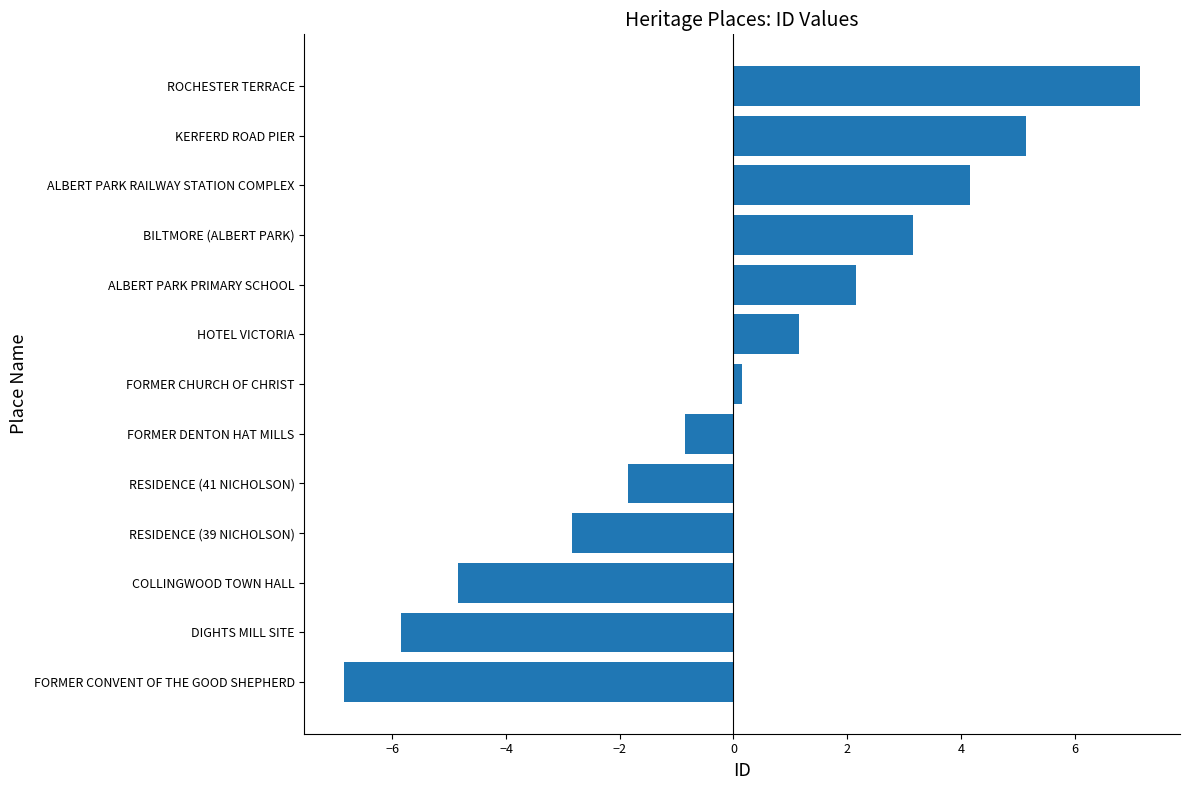

At which category does the chart reach its minimum across all series?

FORMER CONVENT OF THE GOOD SHEPHERD